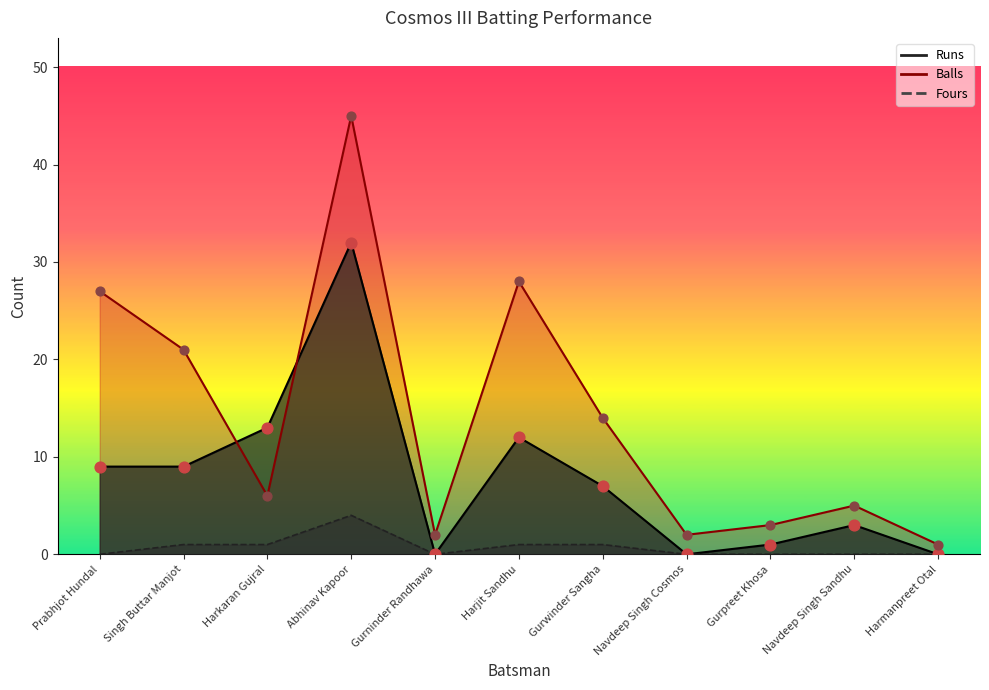

Which series has the largest total across all categories?

Balls